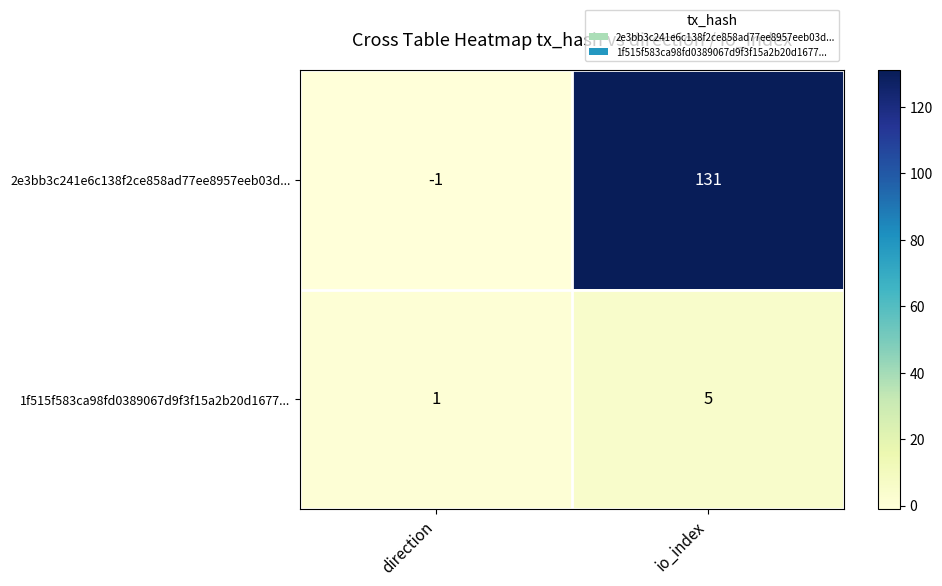

Where is 1f515f583ca98fd0389067d9f3f15a2b20d1677... nearest to the value 3?

direction